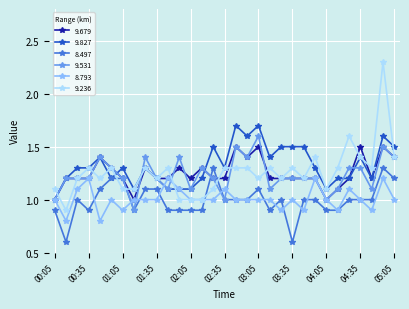

How many categories are shown in the chart?

31